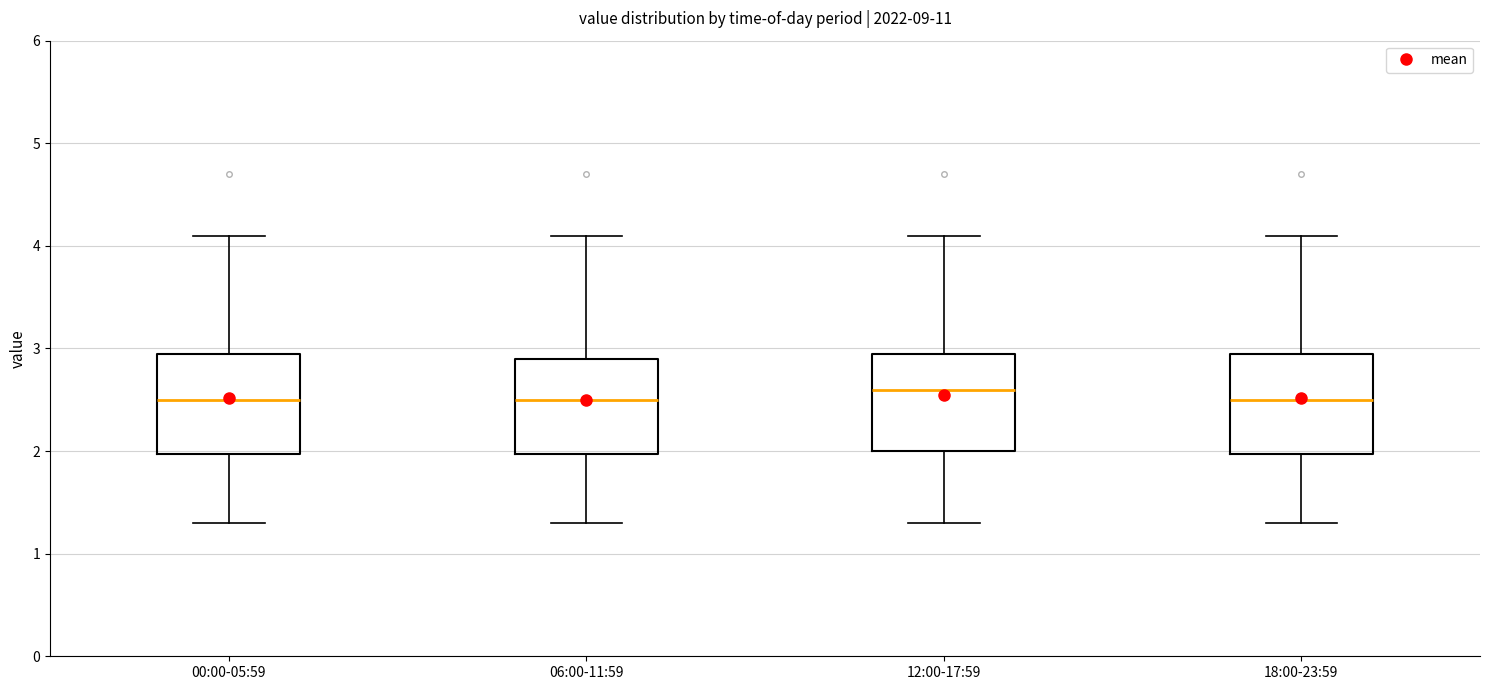

Reading left to right, read every box against the y-axis: the position of its median line, the range the box covers, and the ends of its whiskers. The values are not printed on the chart, so give them approximately, as read against the axis.

00:00-05:59: median 2.5, box 2.0 to 3.0, whiskers 1.3 to 4.1
06:00-11:59: median 2.5, box 2.0 to 2.9, whiskers 1.3 to 4.1
12:00-17:59: median 2.6, box 2.0 to 3.0, whiskers 1.3 to 4.1
18:00-23:59: median 2.5, box 2.0 to 3.0, whiskers 1.3 to 4.1